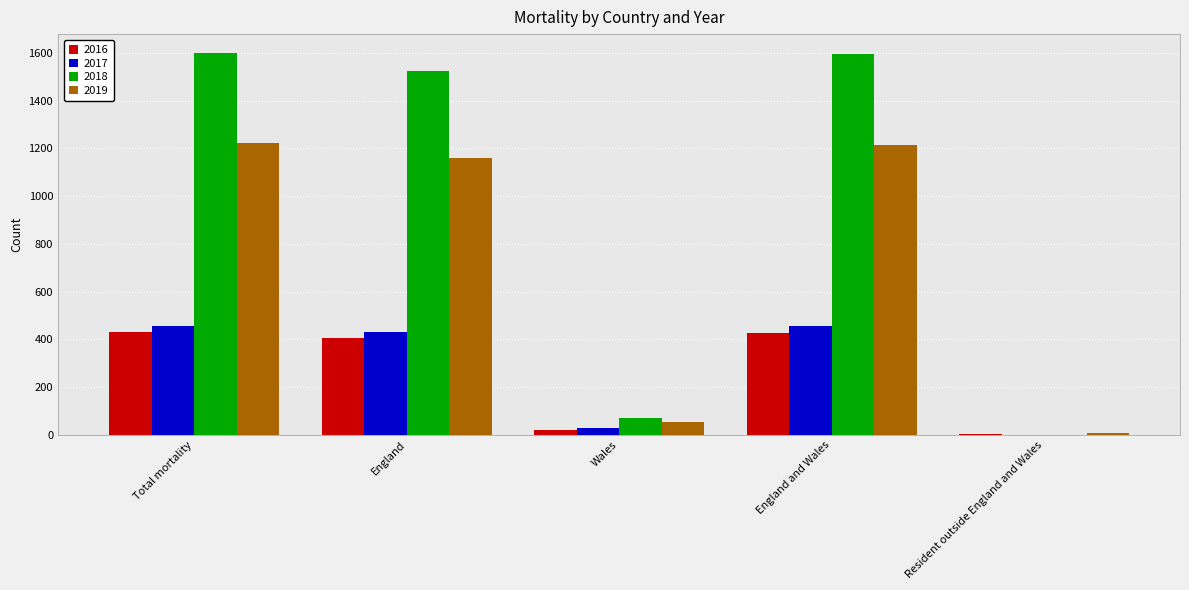

Is the value of 2017 at England greater than the value of 2018 at England?

No